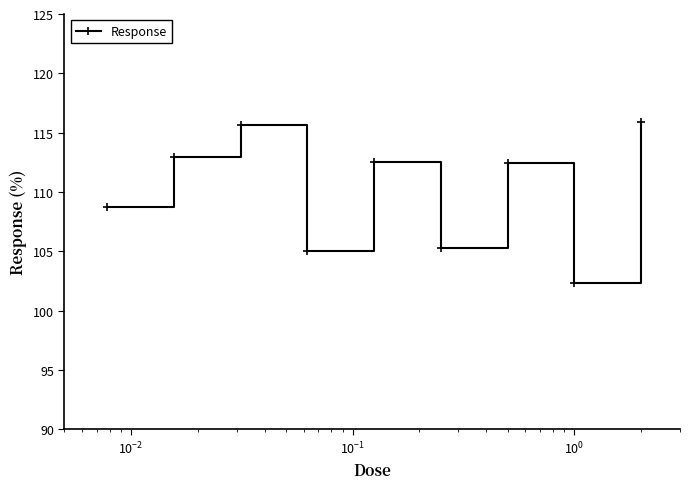

Count the number of values greater than 112.

5